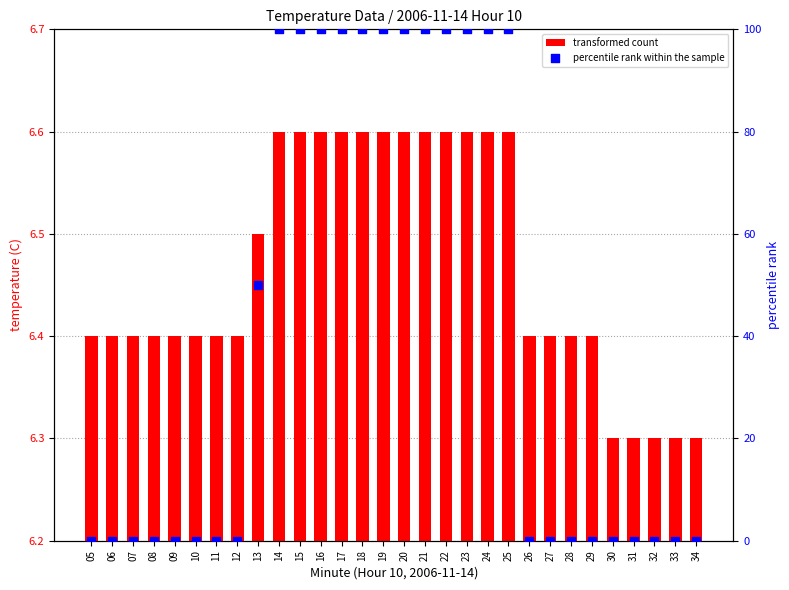

Which series contains the lowest Y value?

percentile rank within the sample